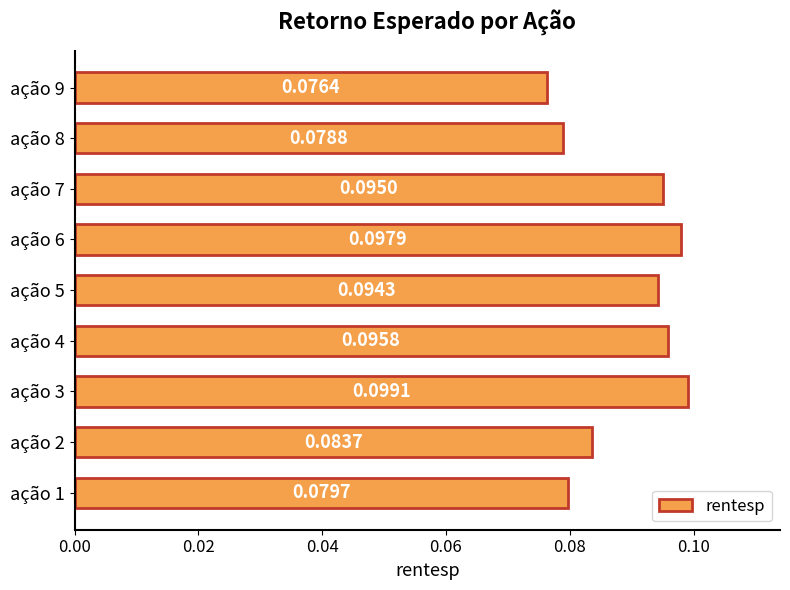

What is the sum of all values?

0.8